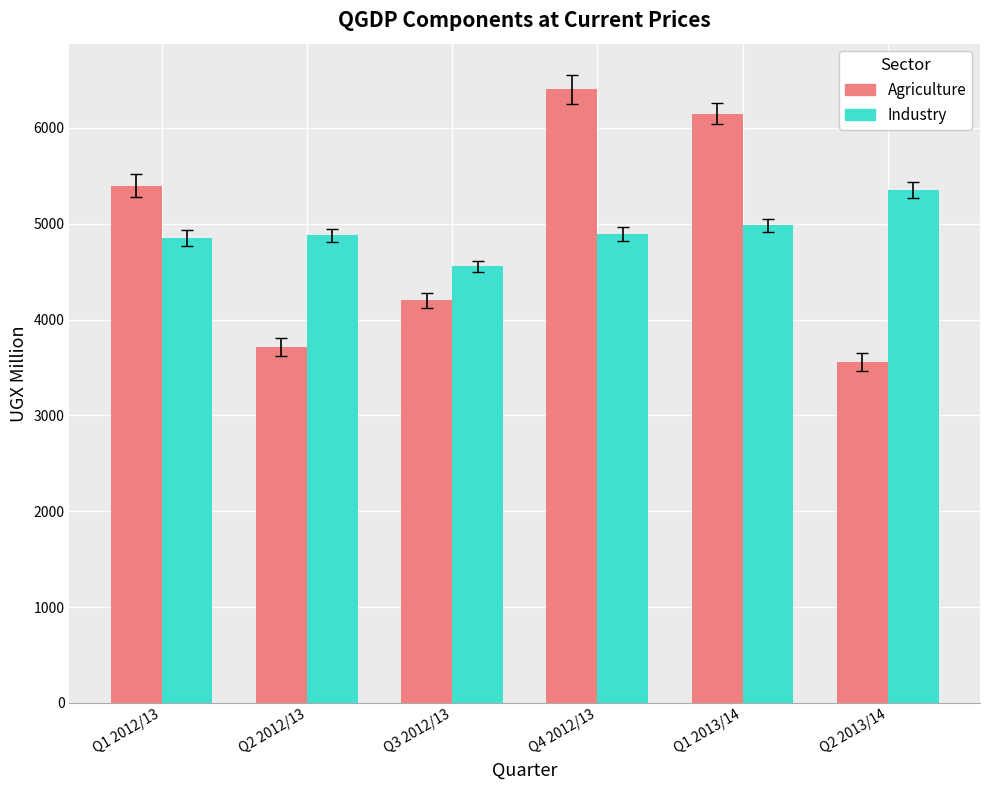

List the series in order of their peak value, highest first.

Agriculture, Industry